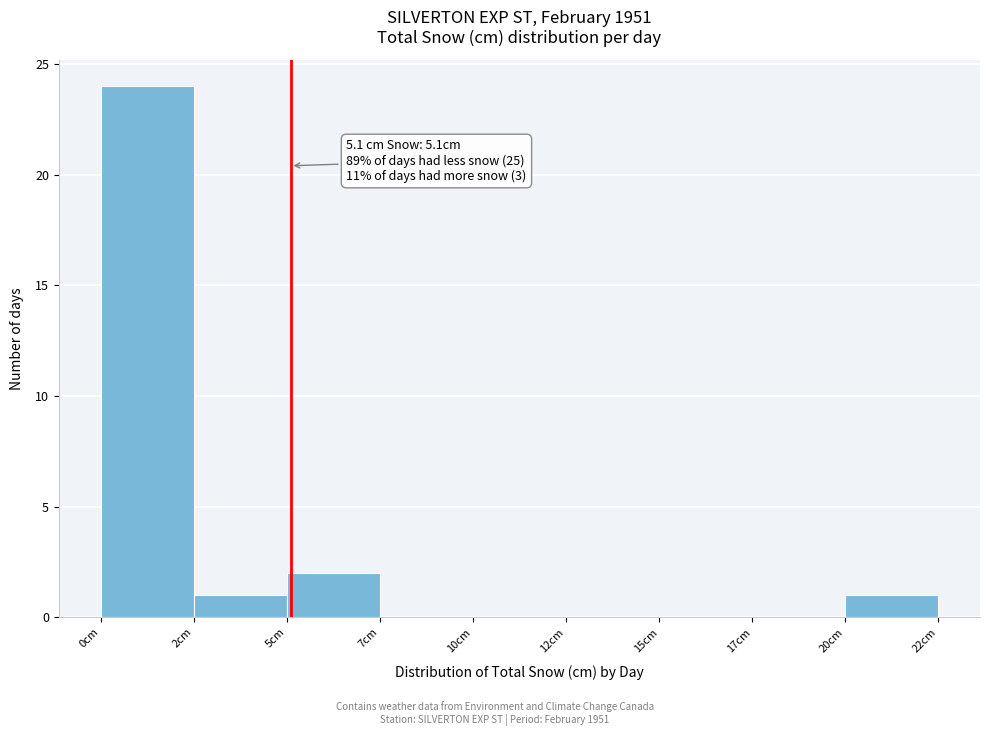

Reading left to right, transcribe all the data shown in this chart.

0cm=24	2cm=1	5cm=2	7cm=0	10cm=0	12cm=0	15cm=0	17cm=0	20cm=1